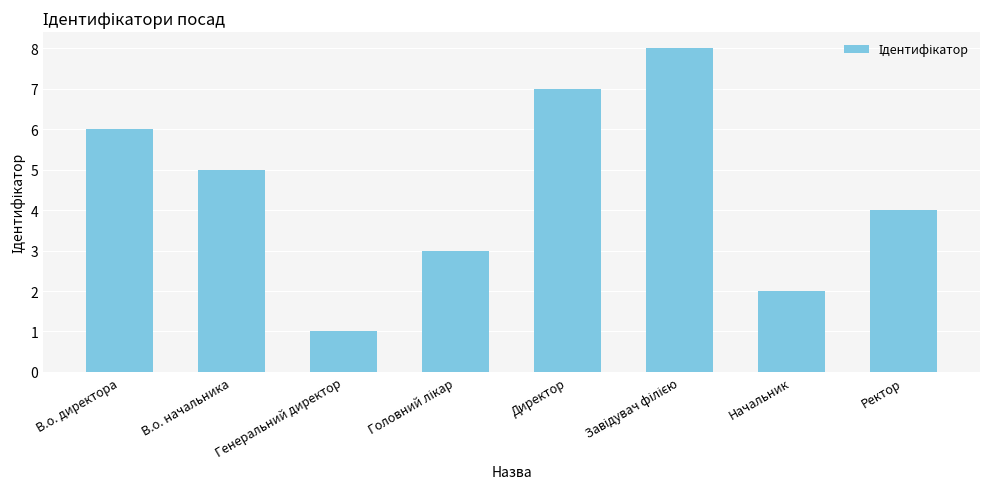

What is the greatest value displayed?

8